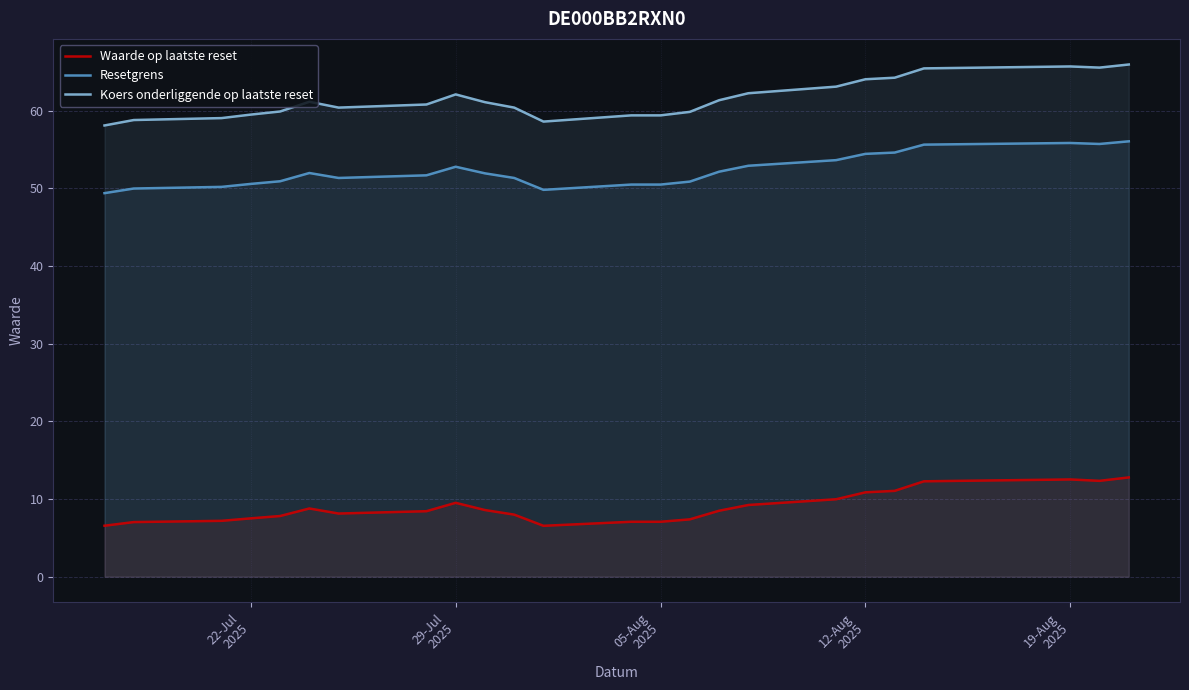

Which series has the largest total across all categories?

Koers onderliggende op laatste reset